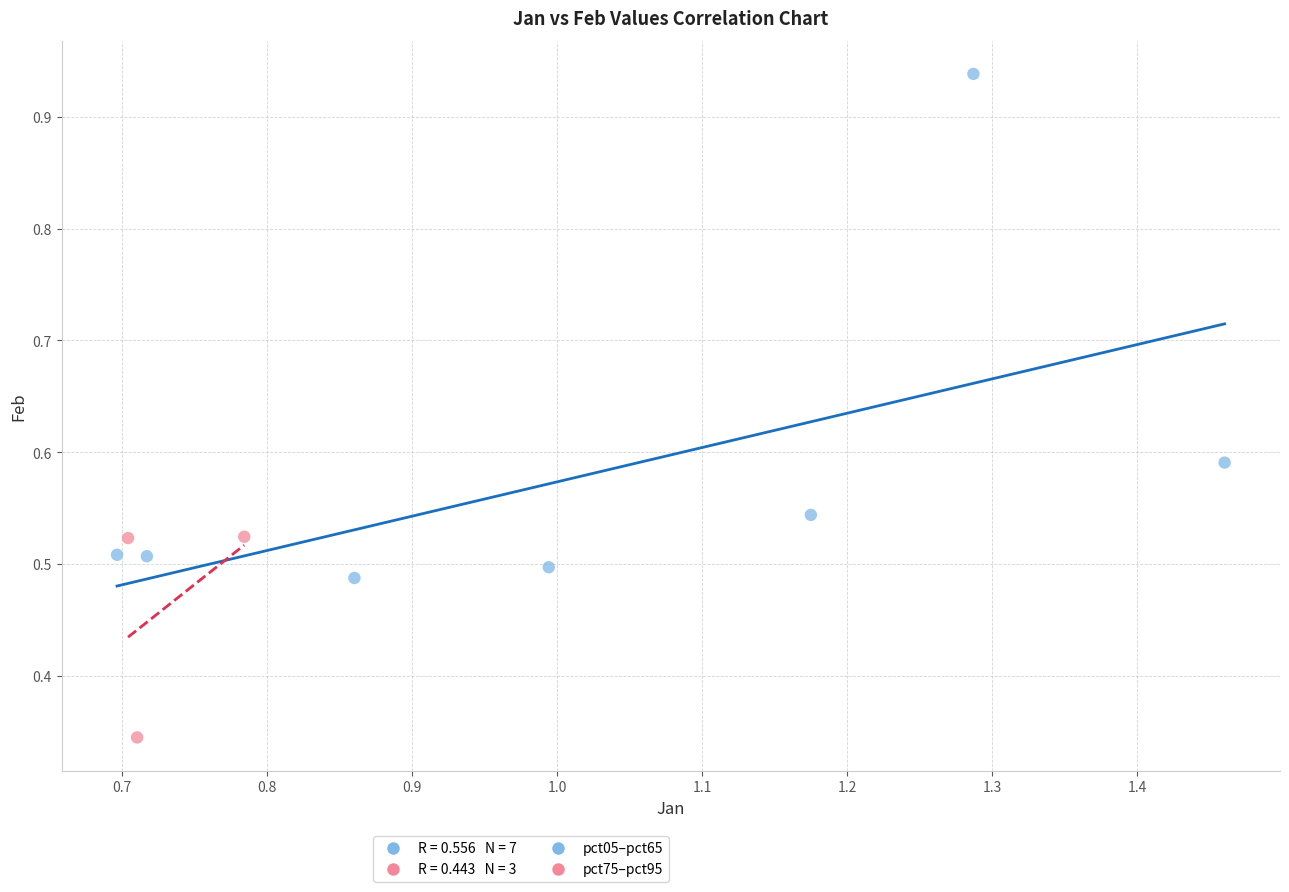

Which series contains the lowest Y value?

pct75–pct95